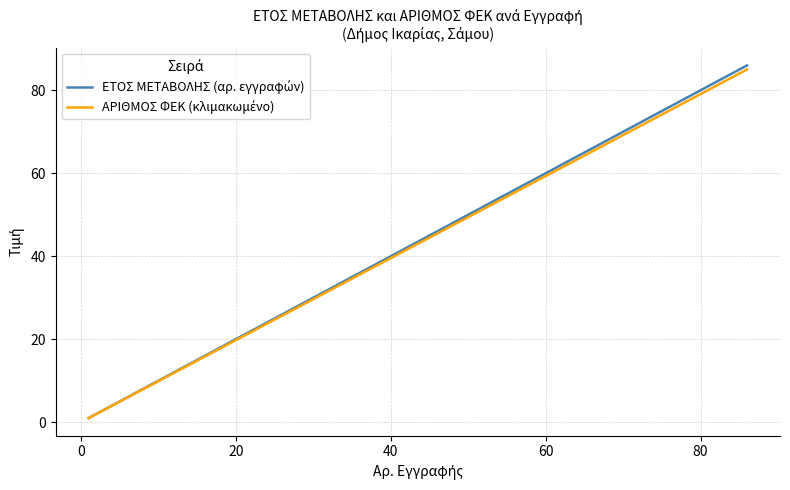

What is the maximum value shown in the chart?

86.0